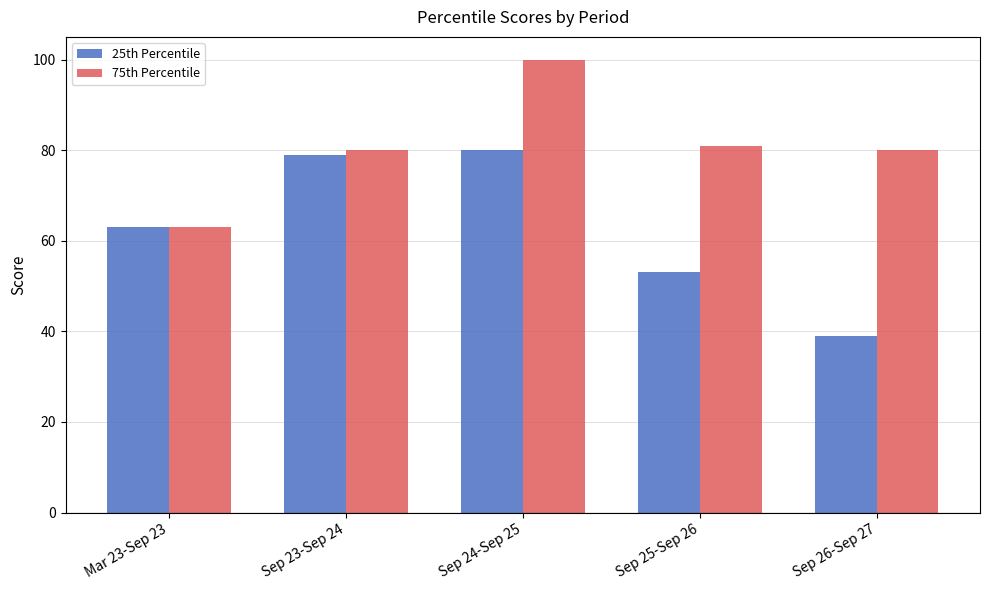

How many bars are there in each group?

2